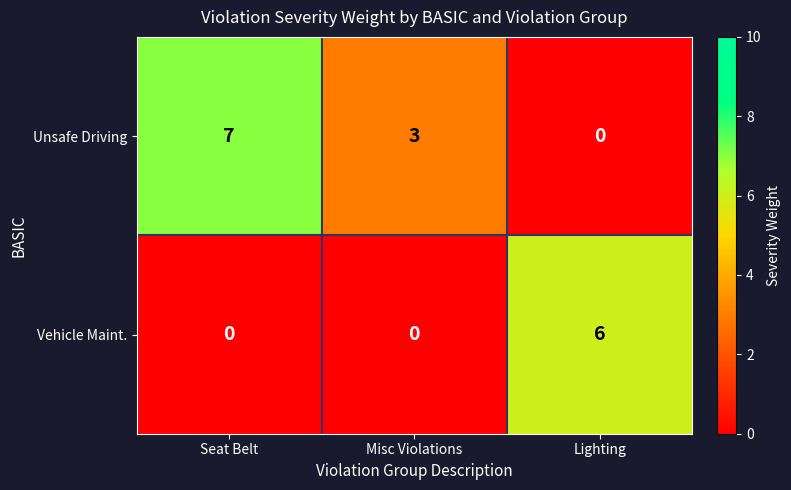

Rank the series by their average value, from highest to lowest.

Unsafe Driving, Vehicle Maint.